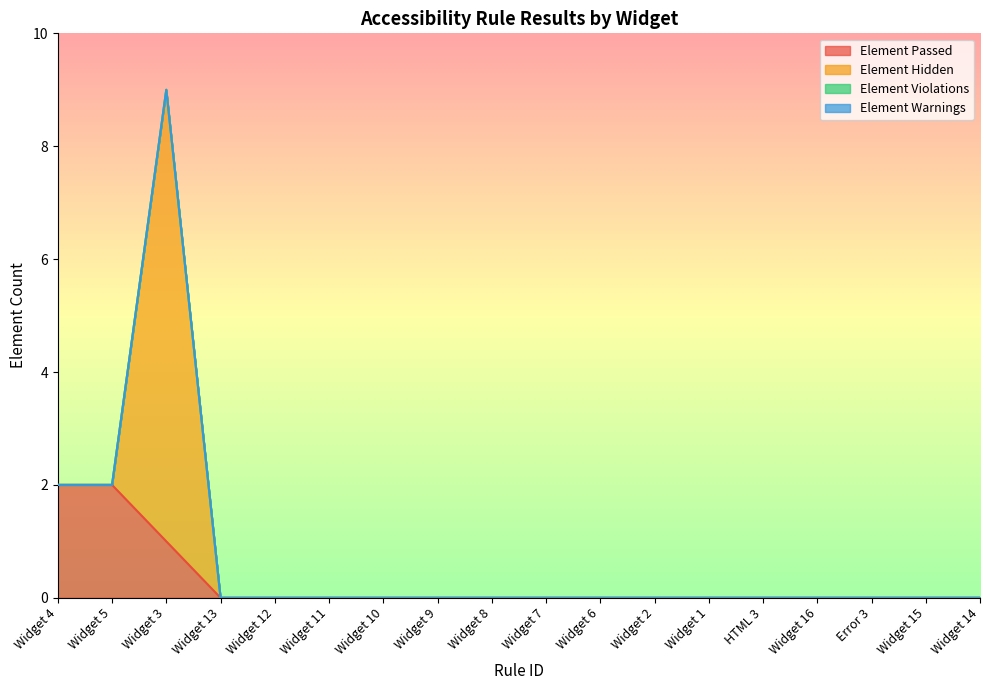

What position from the right is Widget 6?

8